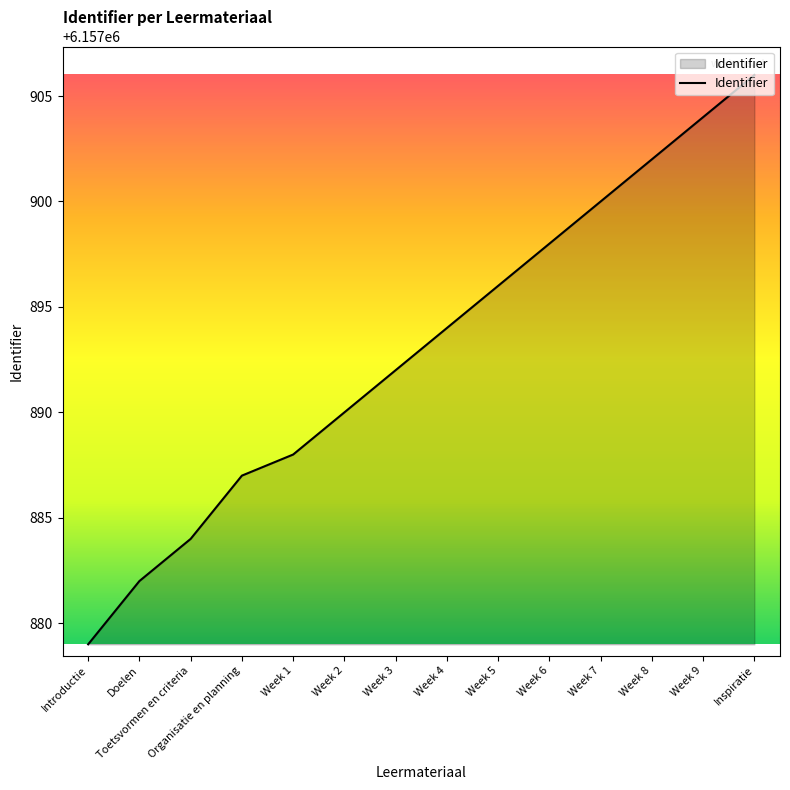

What position from the right is Week 1?

10